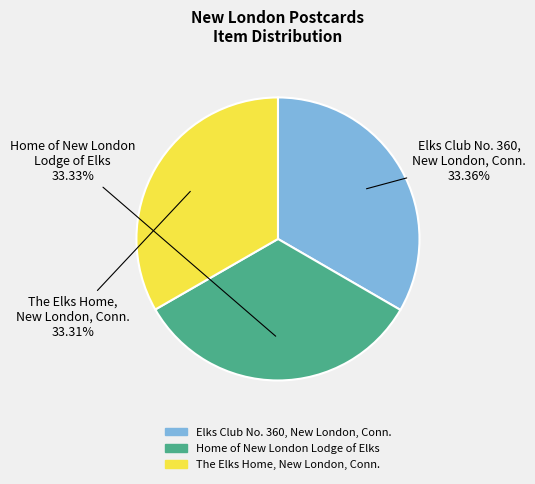

What is the ratio of the value at The Elks Home, New London, Conn. to the value at Elks Club No. 360, New London, Conn.?

1.0